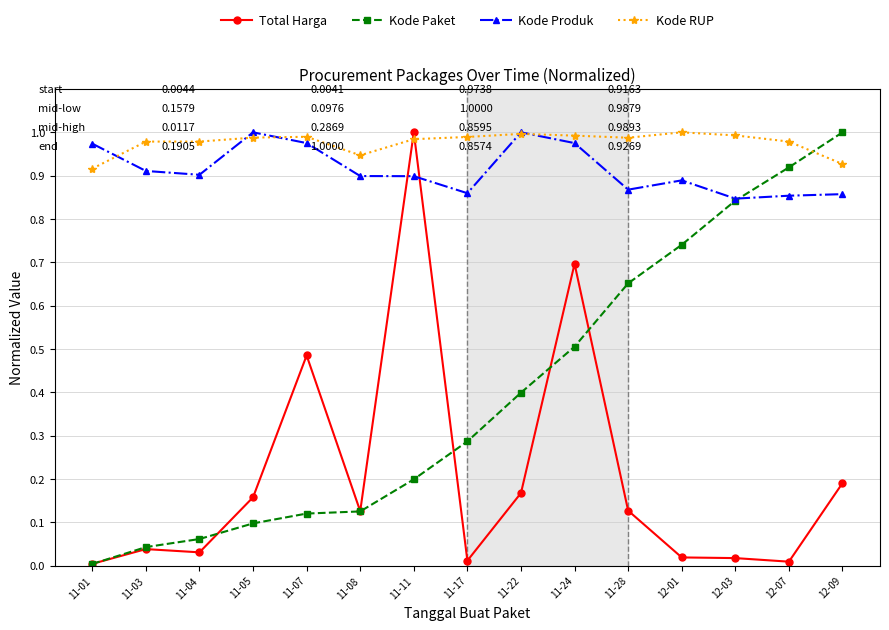

Count the number of data series in this chart.

4